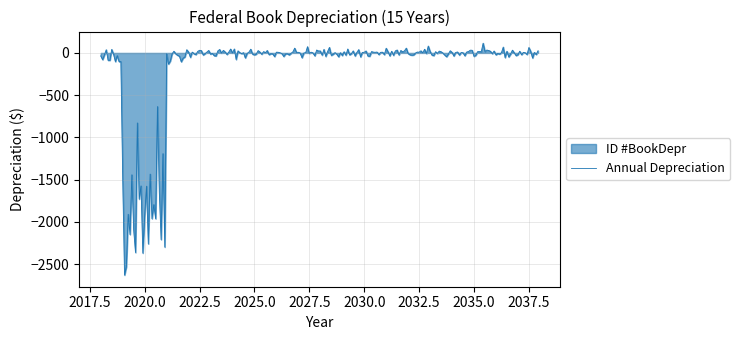

Rank the categories by value from lowest to highest.

2020, 2019, 2018, 2021, 2022, 2023, 2024, 2025, 2026, 2027, 2028, 2029, 2030, 2031, 2032, 2033, 2034, 2035, 2036, 2037